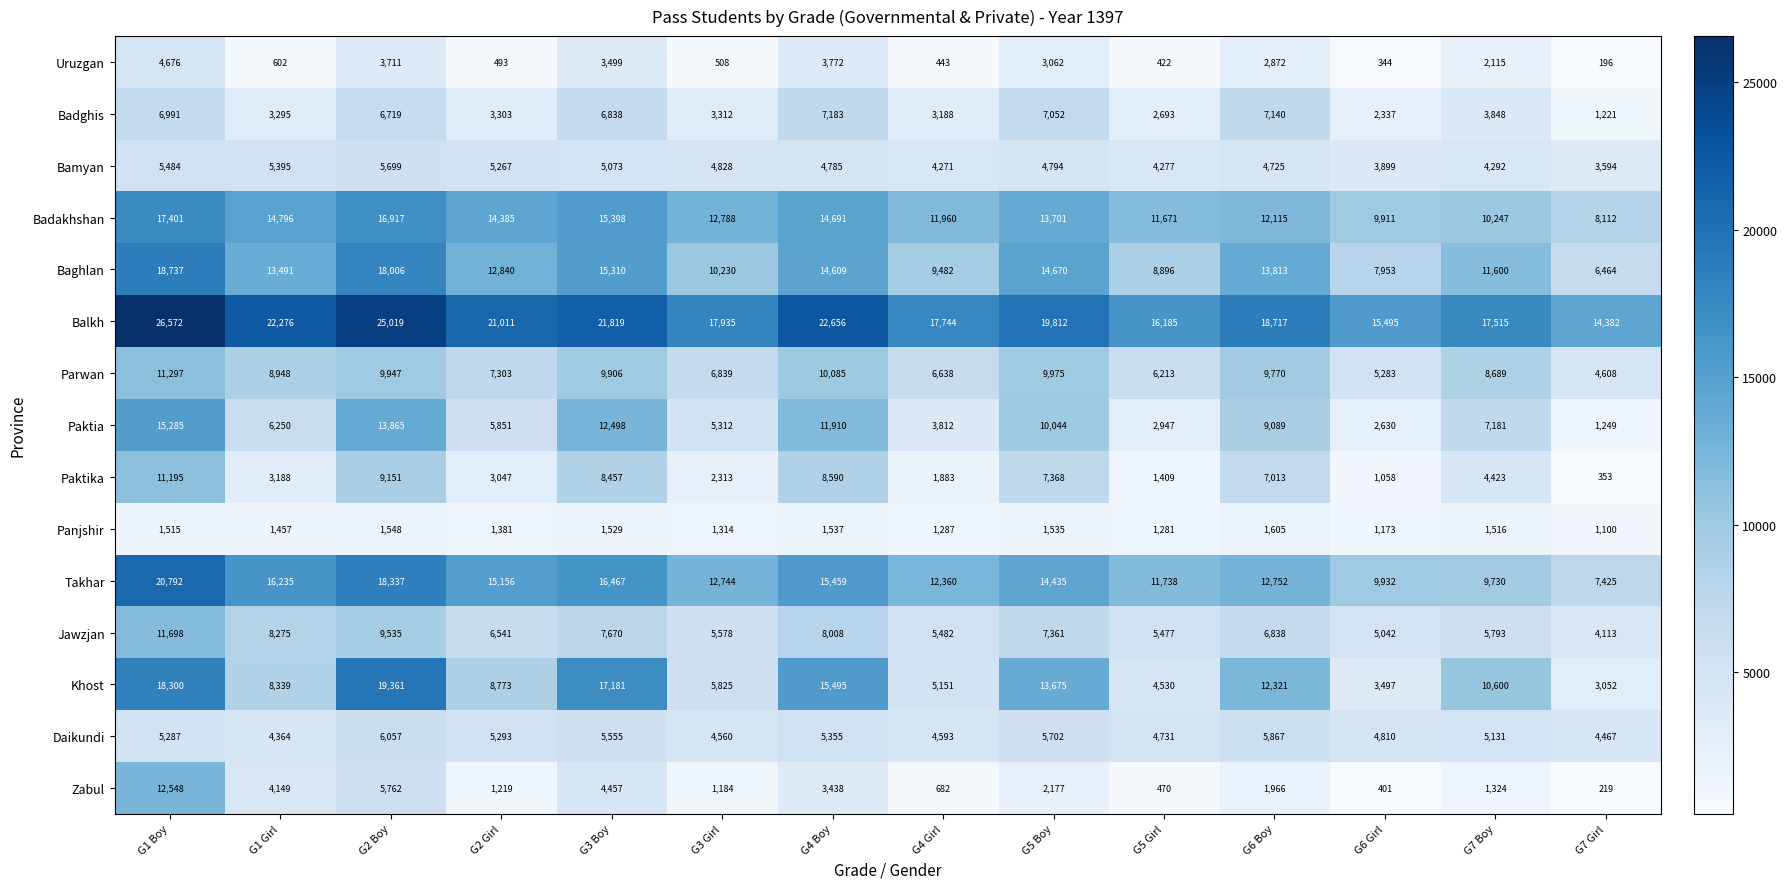

Where does the Takhar series first go above 14435?

G1 Boy